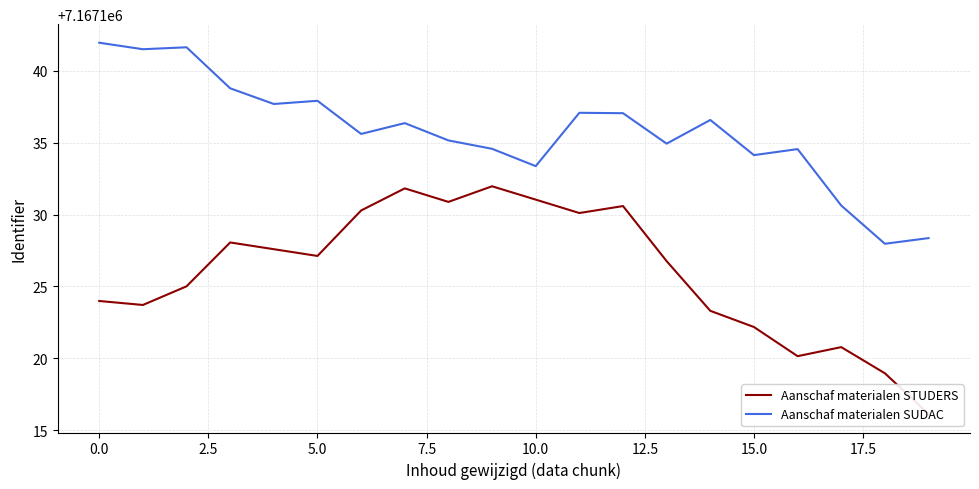

True or false: Aanschaf materialen SUDAC has a value of 11829935.0 at 0.0.

False